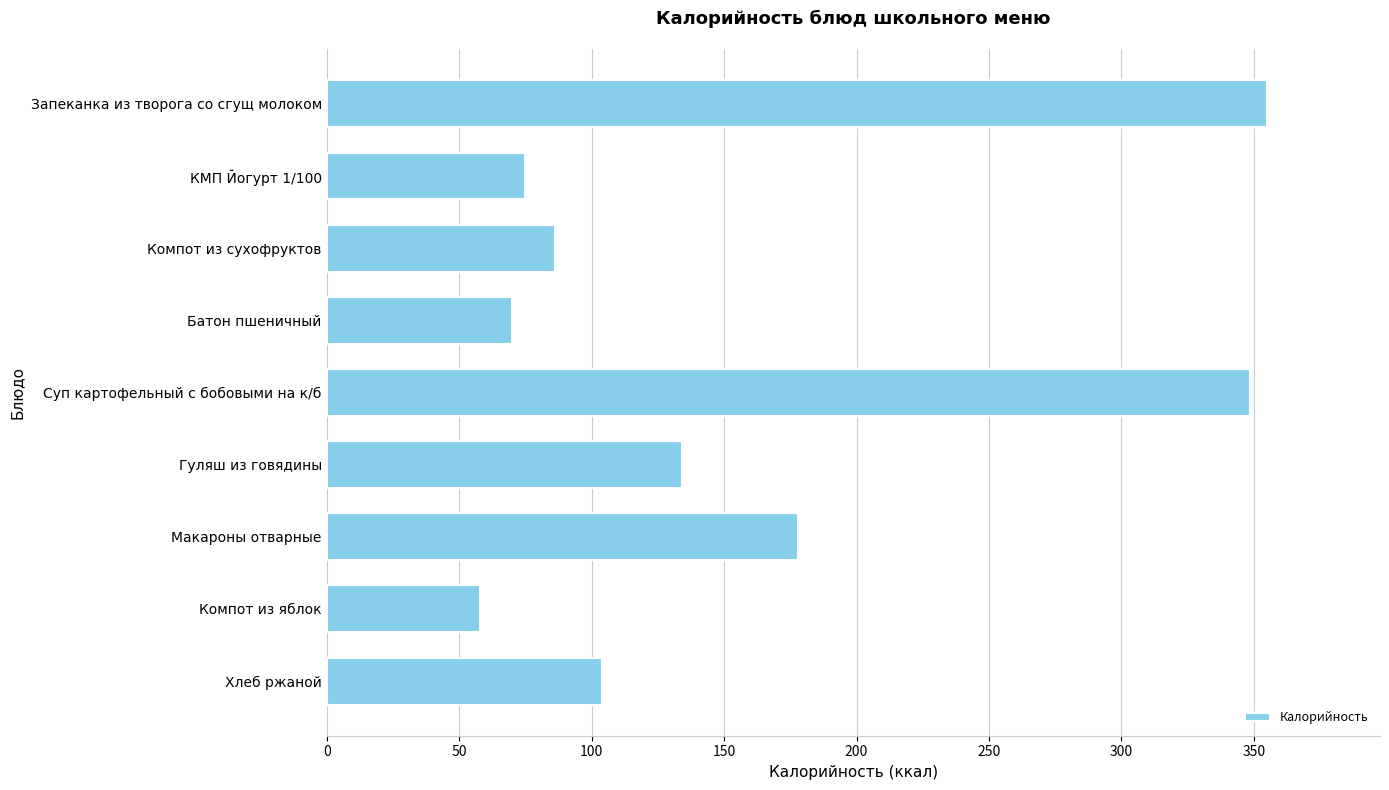

How many categories are shown in the chart?

9